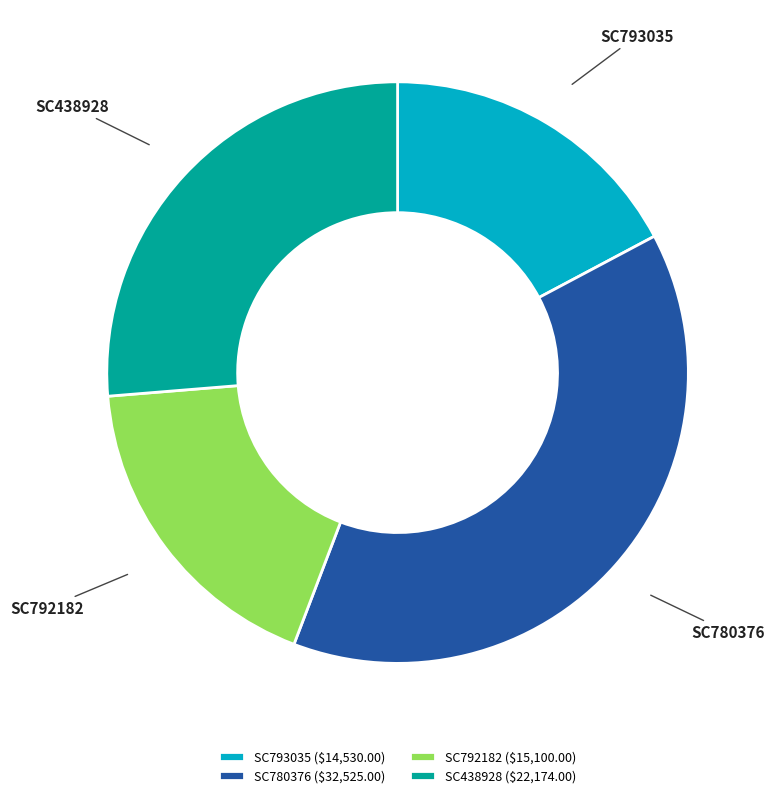

Rank the categories by value from highest to lowest.

SC780376, SC438928, SC792182, SC793035